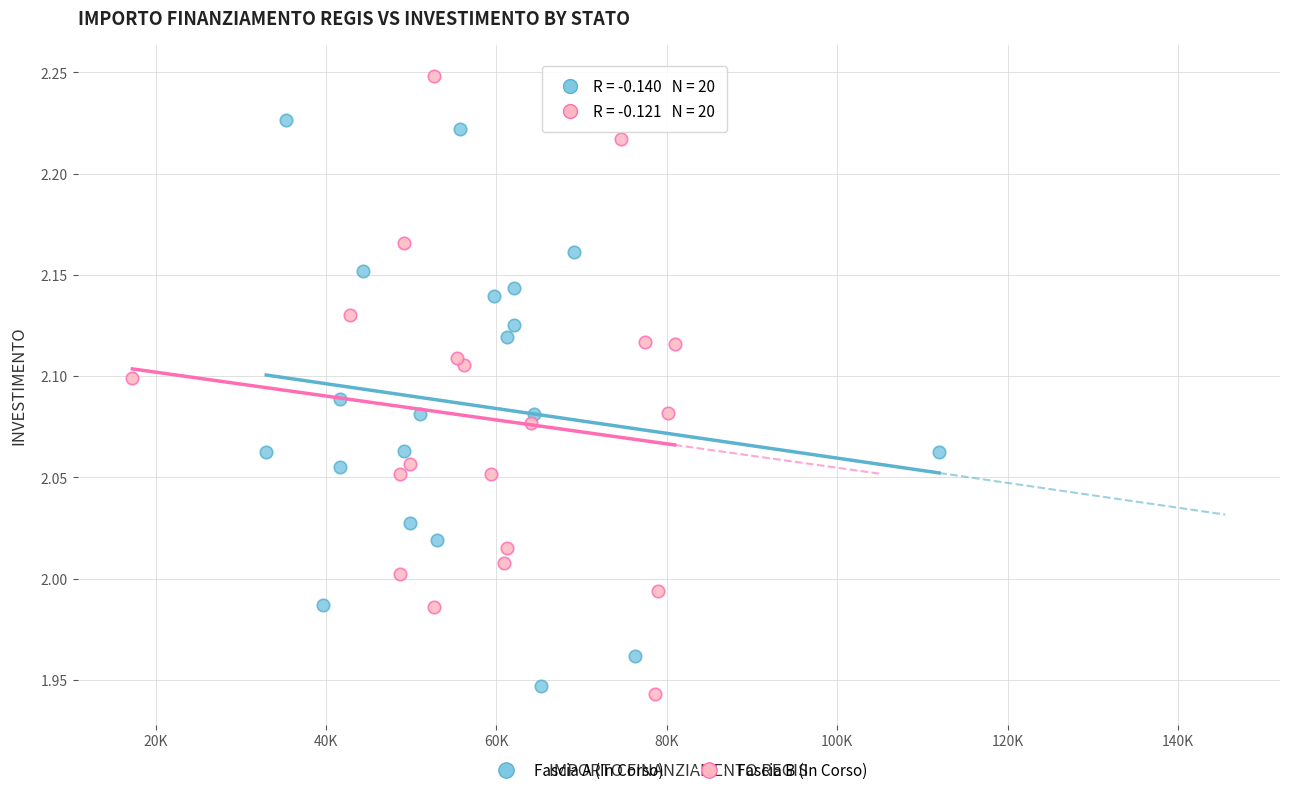

Which series reaches the maximum Y coordinate?

Fascia B (In Corso)